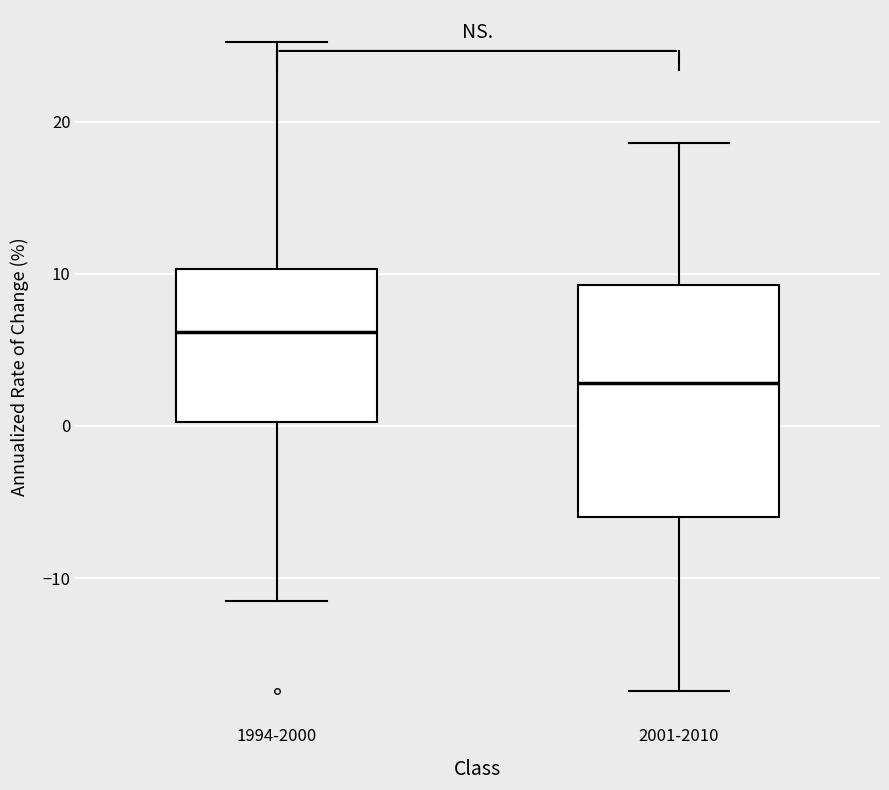

Reading left to right, transcribe this box plot: for each box, give where its median line is, the range the box spans, and where its two whiskers end, as read against the y-axis. The values are not printed on the chart, so give them approximately, as read against the axis.

1994-2000: median 6, box 0 to 10, whiskers -11 to 25
2001-2010: median 3, box -6 to 9, whiskers -17 to 19